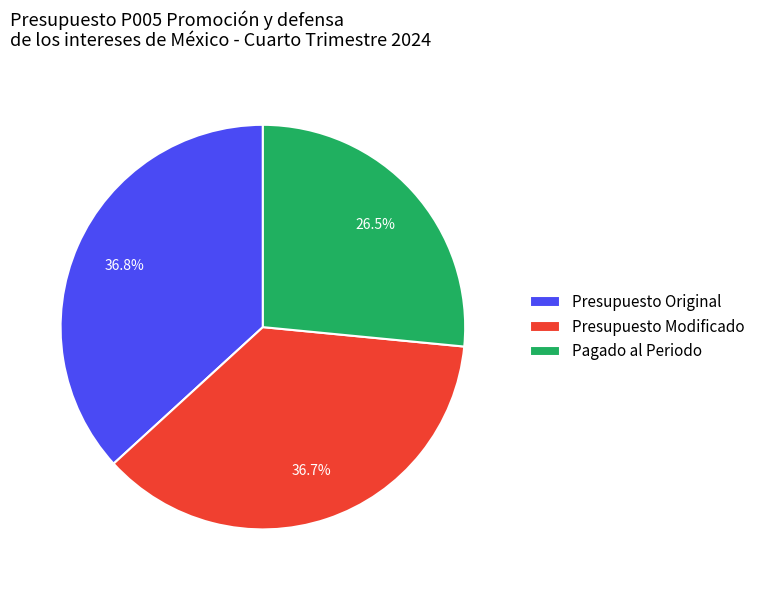

What is the total percentage of Presupuesto Modificado and Presupuesto Original?

73.5%